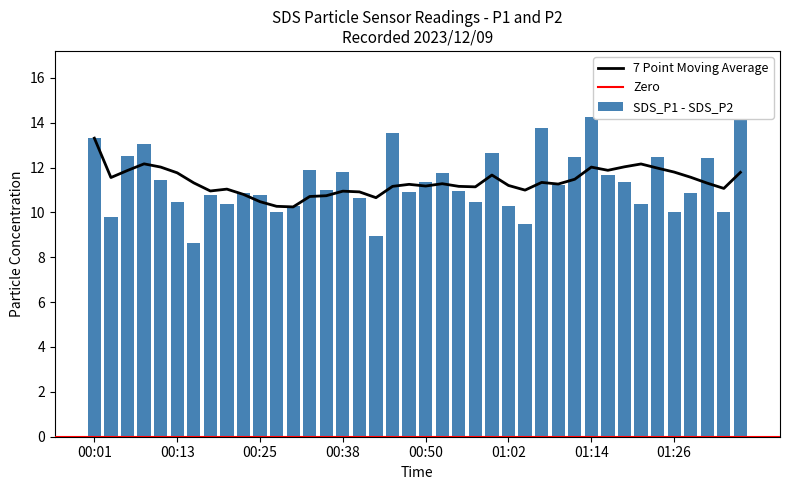

How many values in the SDS_P2 series are below 10?

4